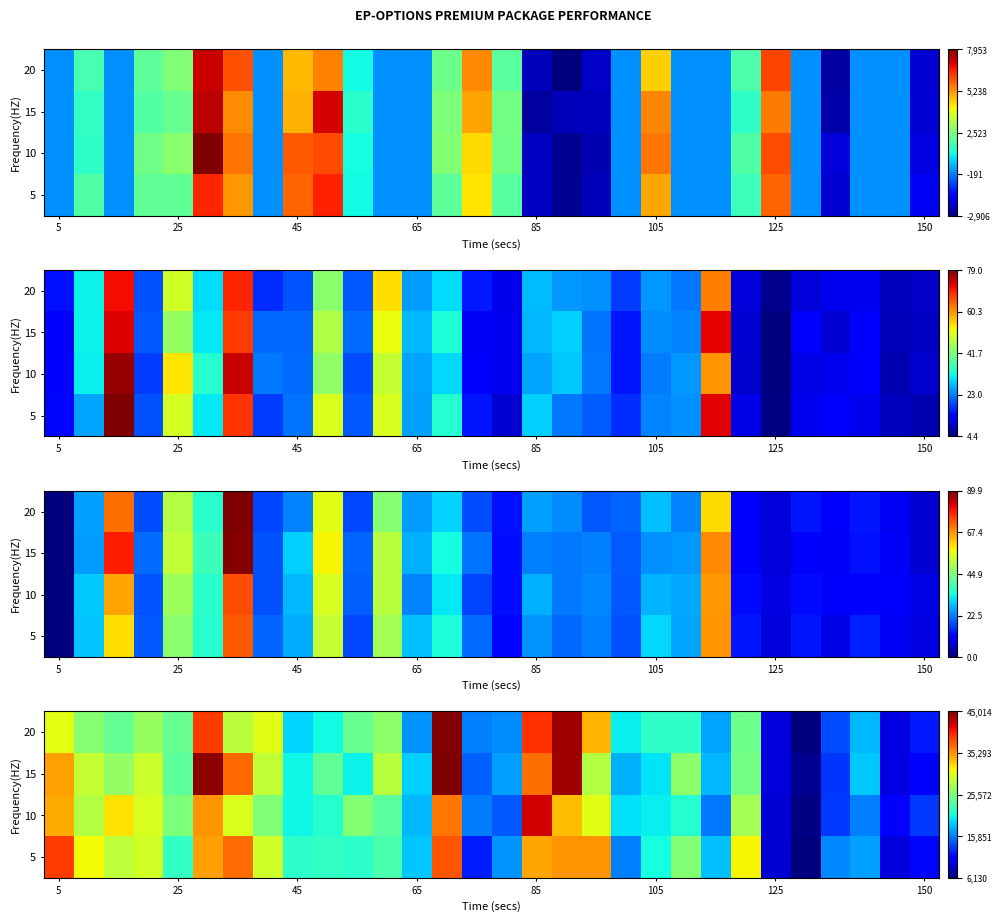

What is the maximum value shown in the chart?

45014.5